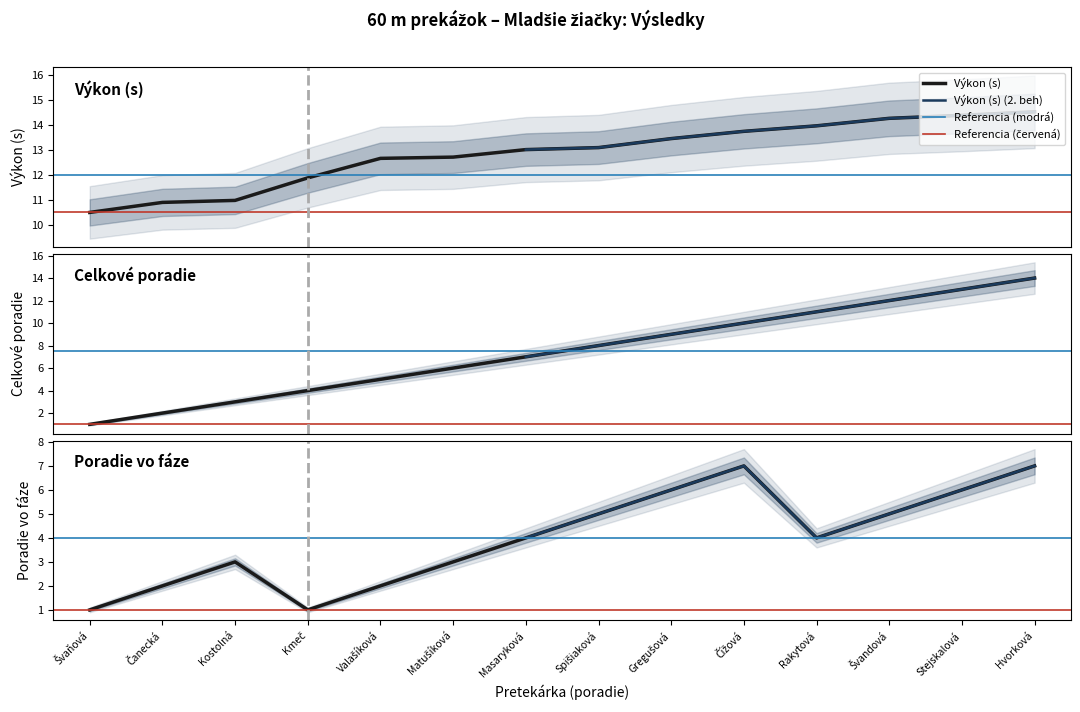

What is the maximum value for Výkon (s)?

14.5